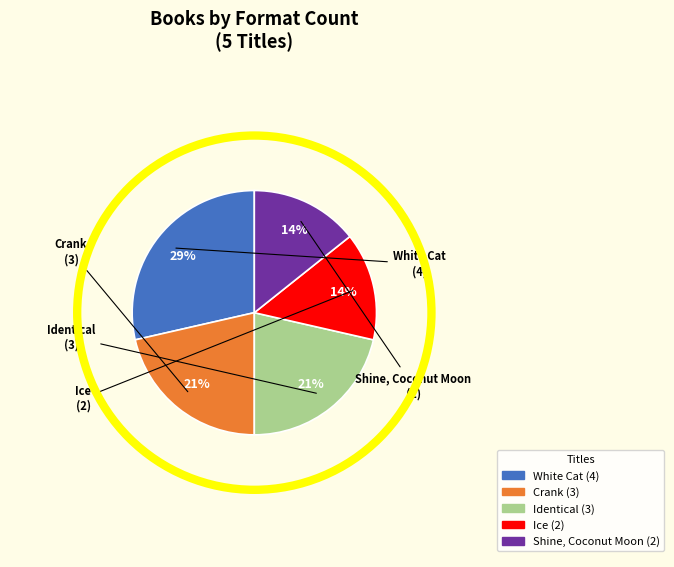

How many slices are in this pie chart?

5